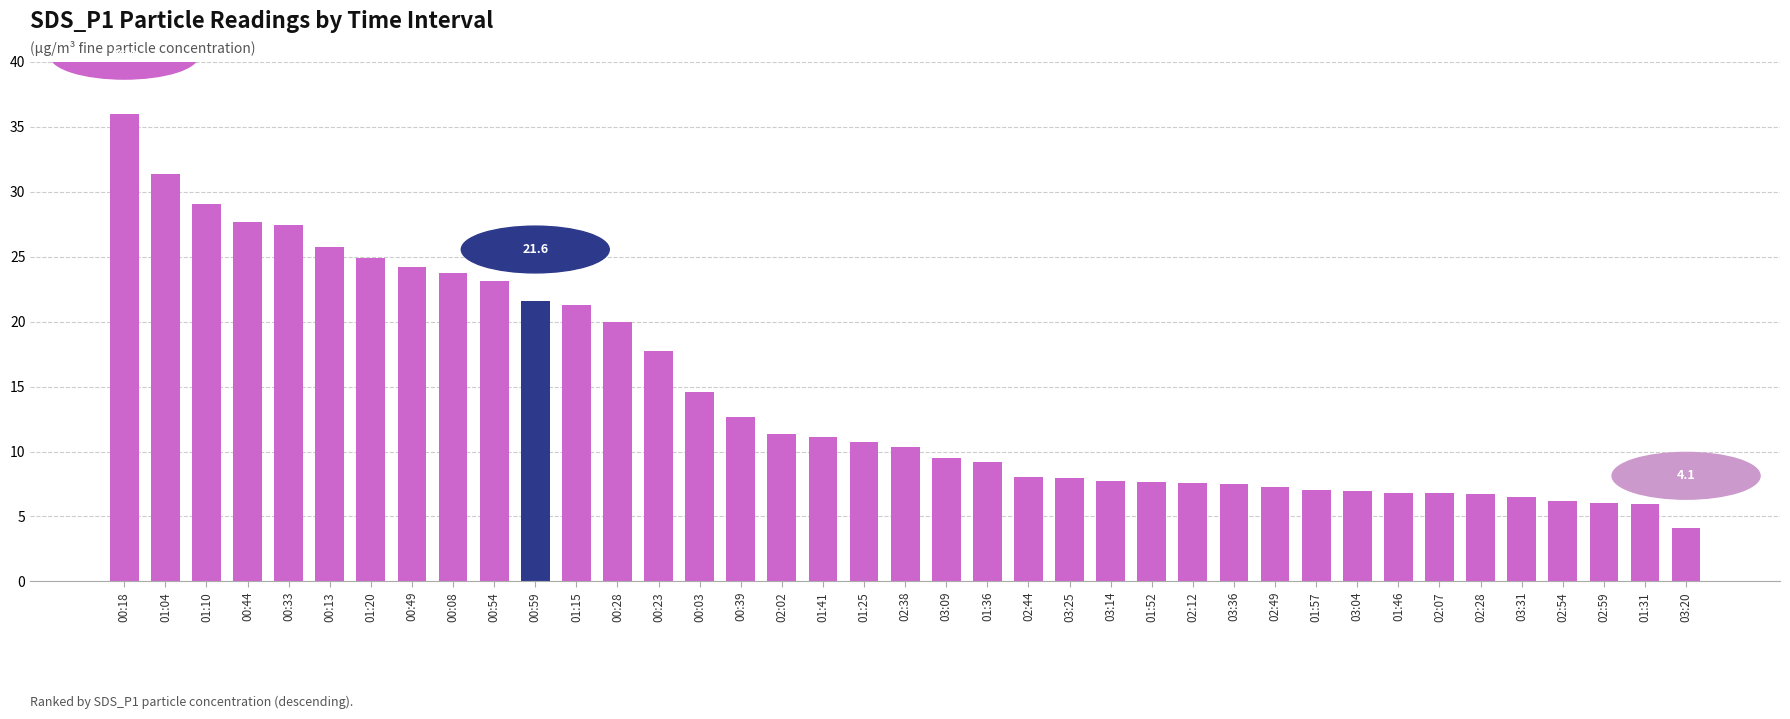

What is the ratio of the value at 00:18 to the value at 02:28?

5.4